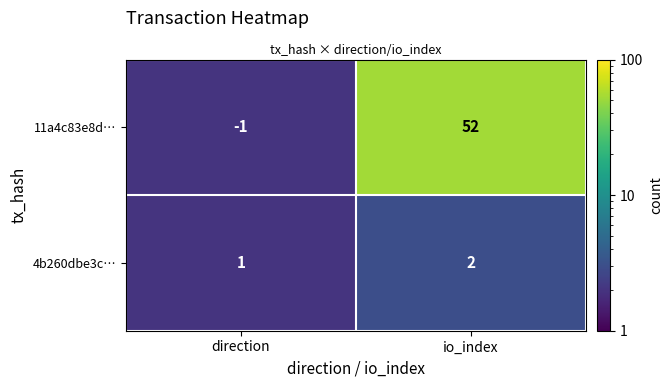

What is the difference between the maximum and minimum values in the 11a4c83e8d… series?

53